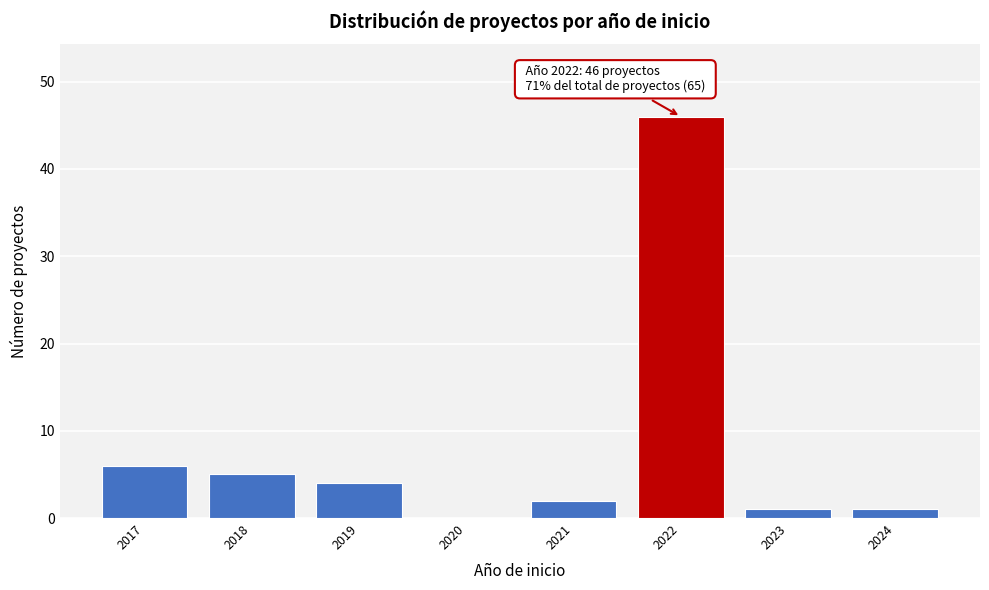

Reading left to right, what are all the values shown in this chart?

2017=6	2018=5	2019=4	2020=0	2021=2	2022=46	2023=1	2024=1